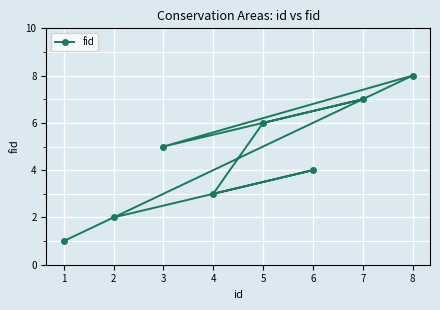

Reading right to left, transcribe all the data shown in this chart.

8=8	7=7	6=4	5=6	4=3	3=5	2=2	1=1